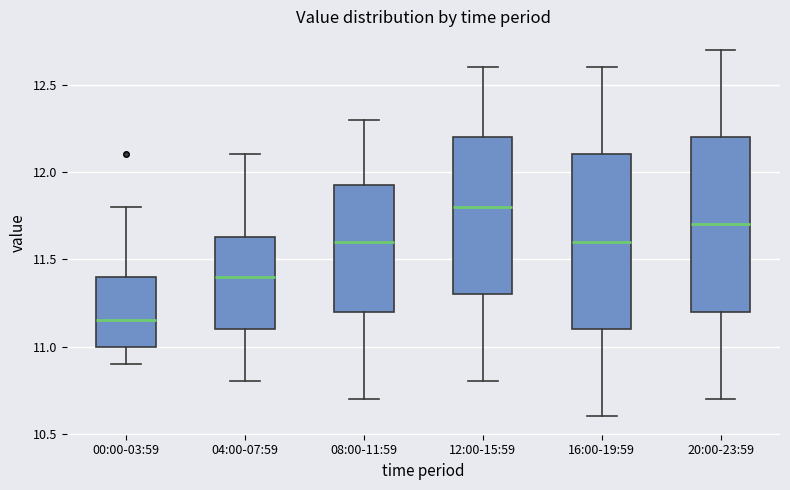

Where does the median line of the box for 04:00-07:59 sit on the y-axis? The values are not printed on the chart, so give them approximately, as read against the axis.

11.40